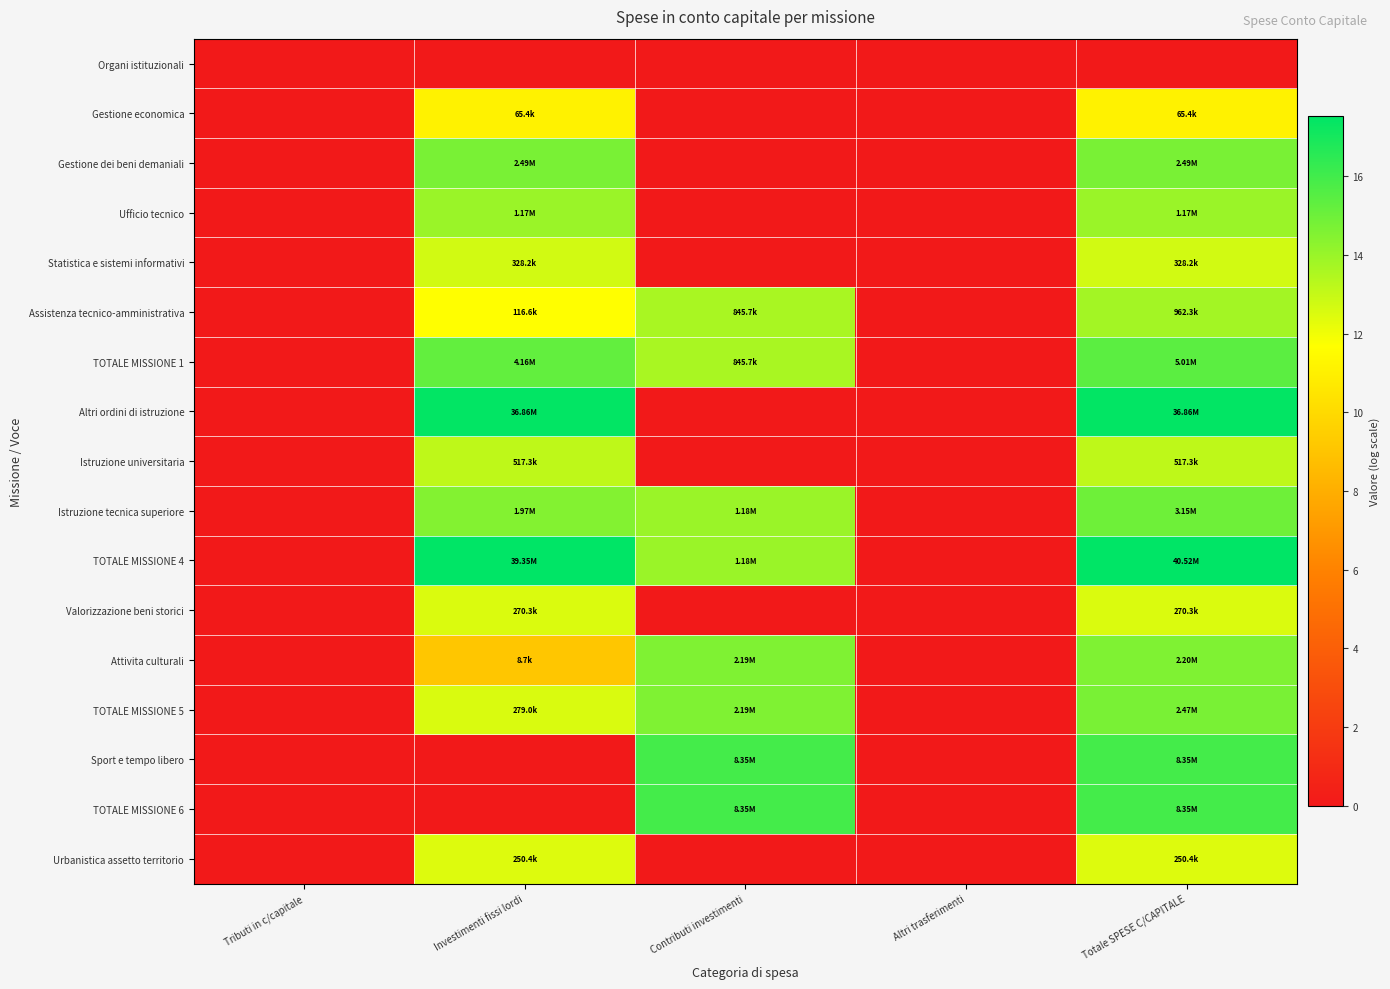

How many distinct data groups are displayed?

17